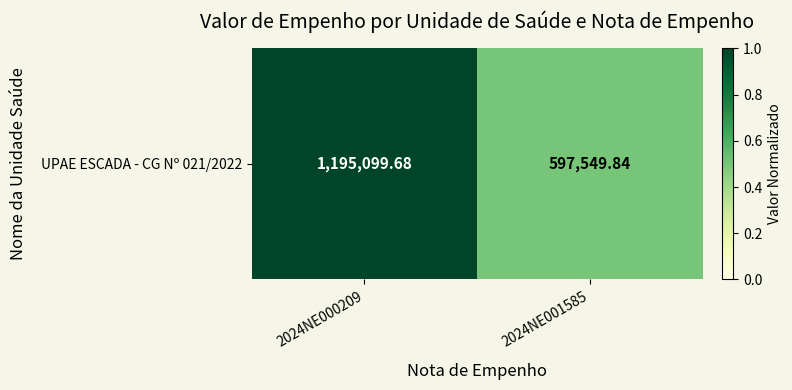

Is it true that the value at 2024NE001585 is 0.5?

True